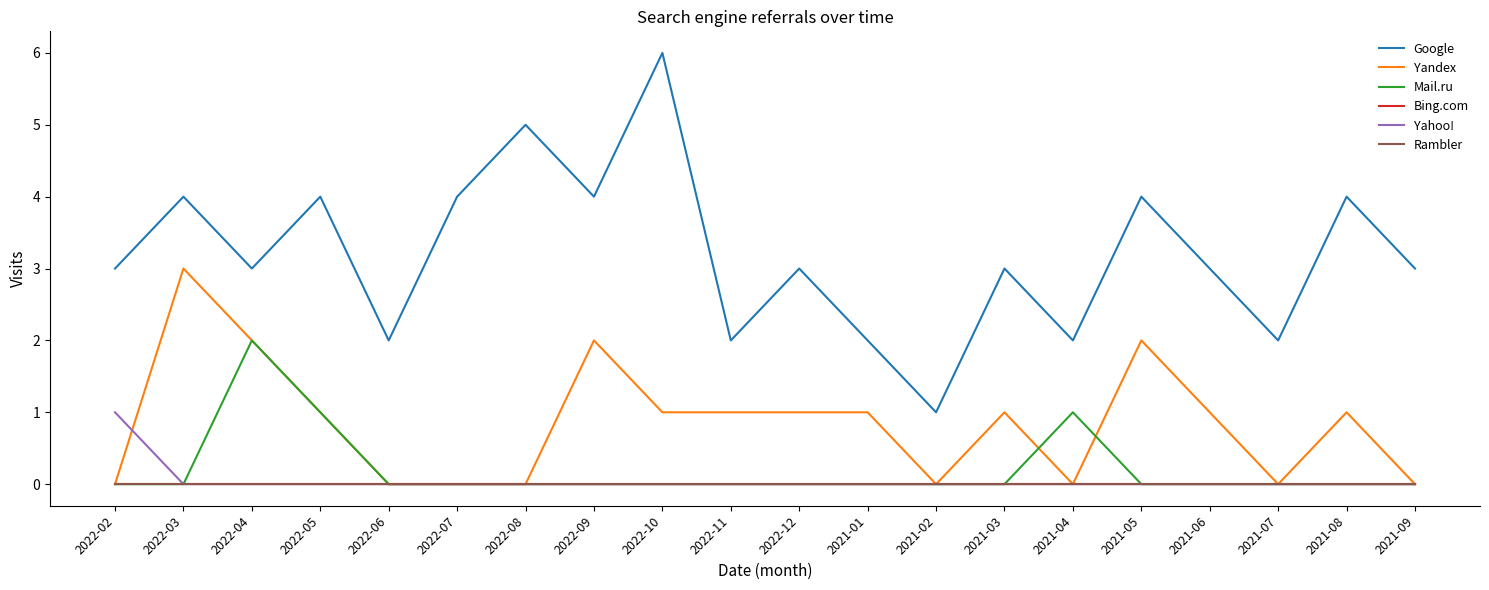

Does the chart display data point markers on the line(s)?

No